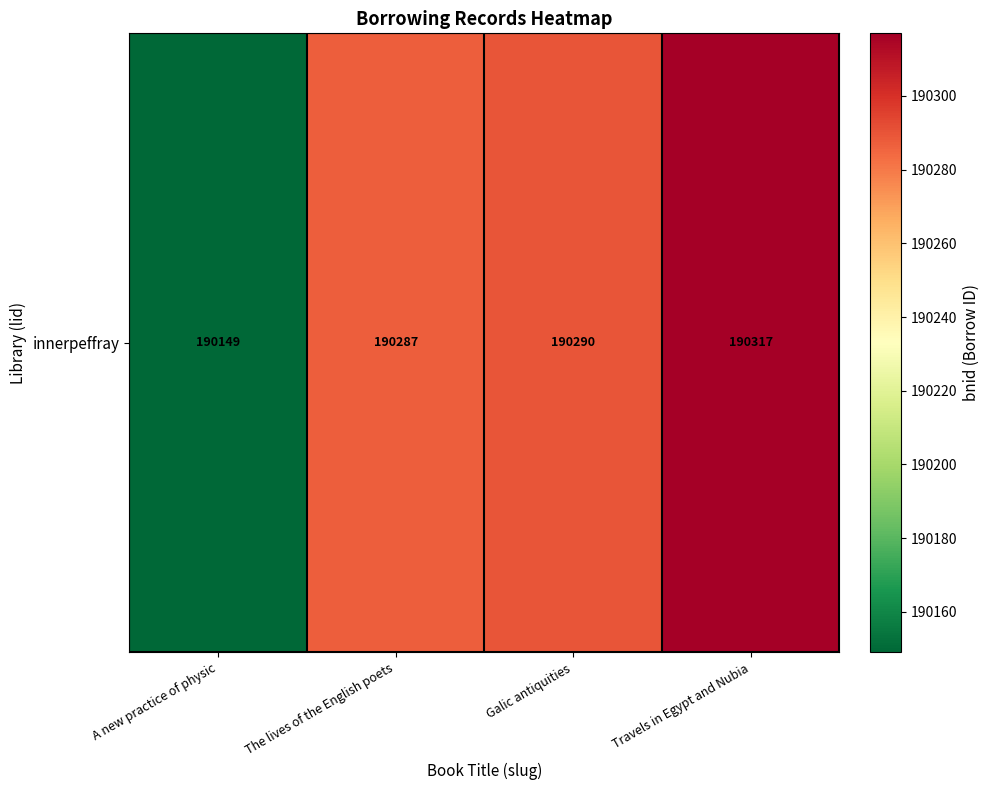

What is the difference between the maximum and second lowest values?

30